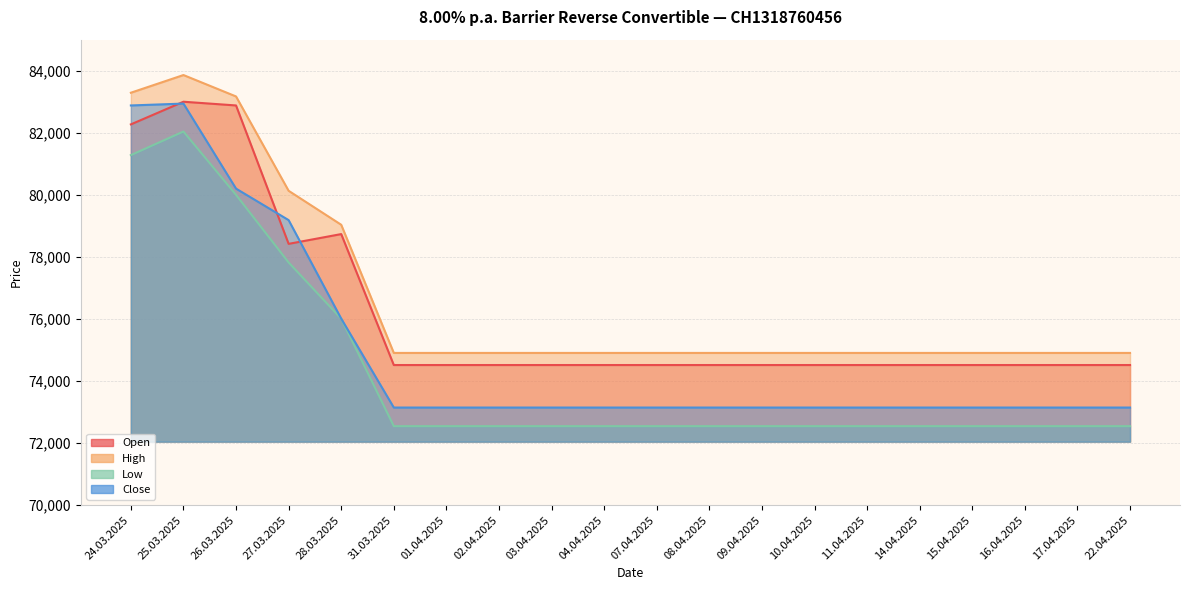

Reading left to right, transcribe all the data shown in this chart.

Open: 82270	83000	82880	78420	78735	74515	74515	74515	74515	74515	74515	74515	74515	74515	74515	74515	74515	74515	74515	74515
High: 83290	83860	83170	80130	79035	74905	74905	74905	74905	74905	74905	74905	74905	74905	74905	74905	74905	74905	74905	74905
Low: 81280	82040	80000	77820	76010	72545	72545	72545	72545	72545	72545	72545	72545	72545	72545	72545	72545	72545	72545	72545
Close: 82880	82940	80200	79185	76010	73145	73145	73145	73145	73145	73145	73145	73145	73145	73145	73145	73145	73145	73145	73145